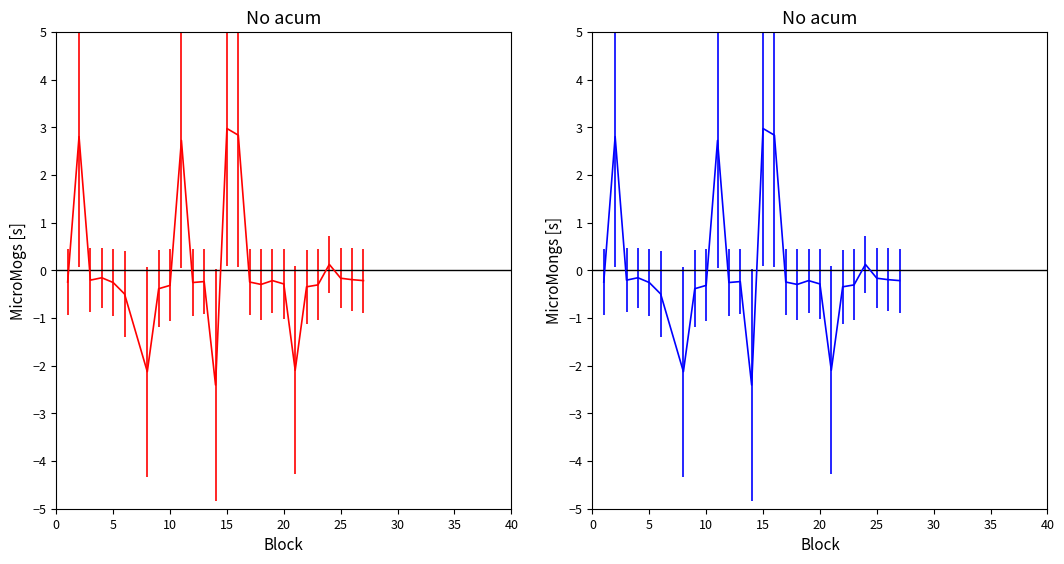

Count the number of categories in the chart.

26